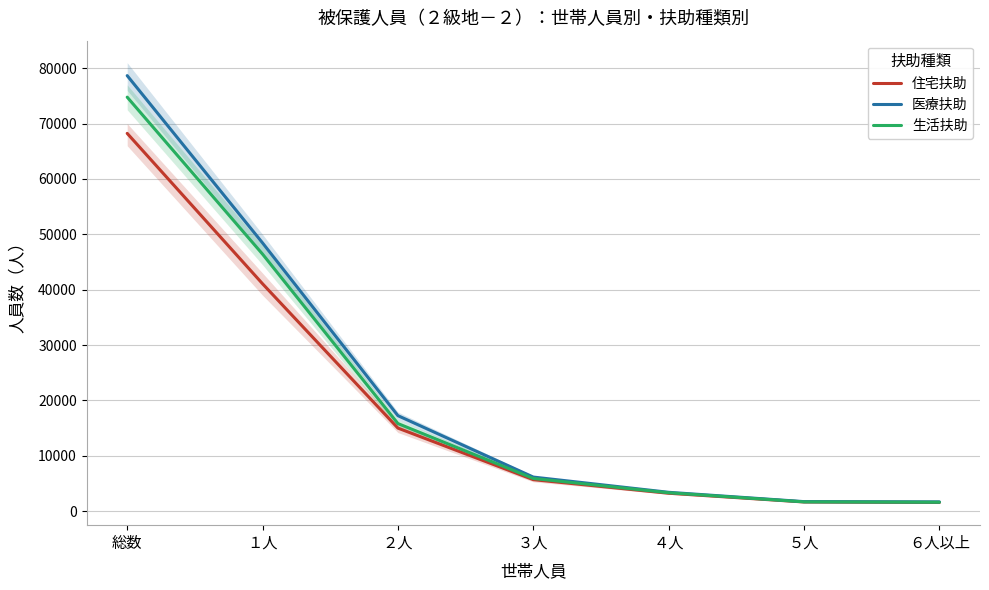

What is the greatest value displayed?

78663